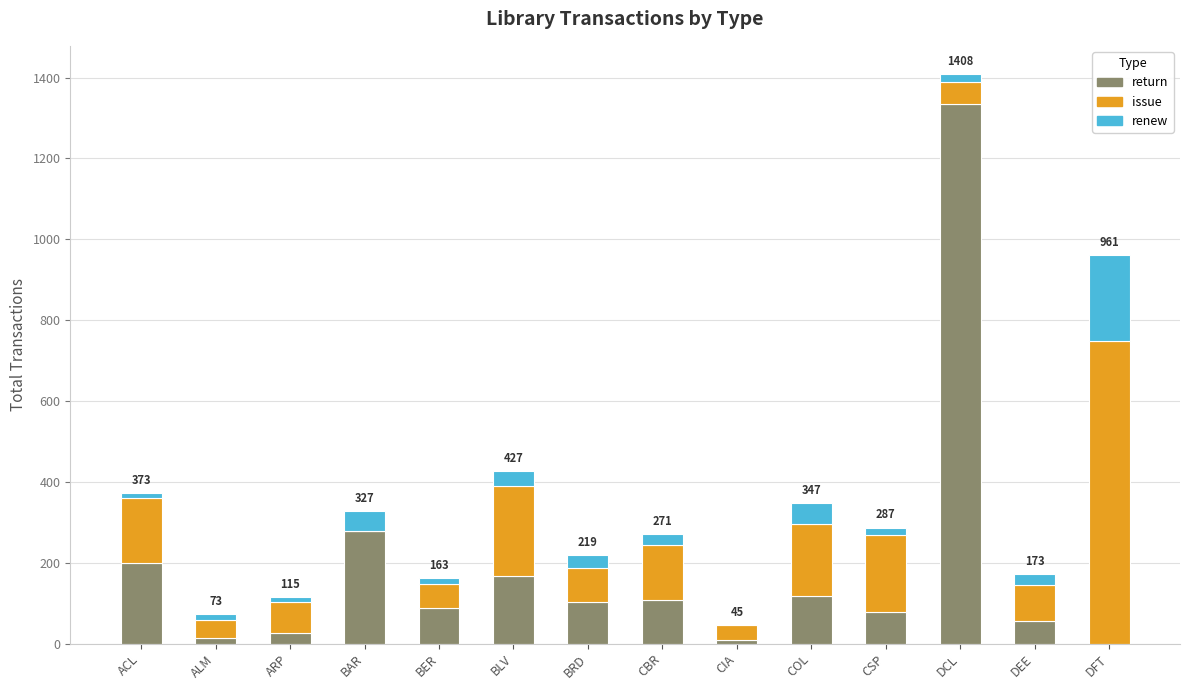

True or false: return has a value of 0 at DFT.

True